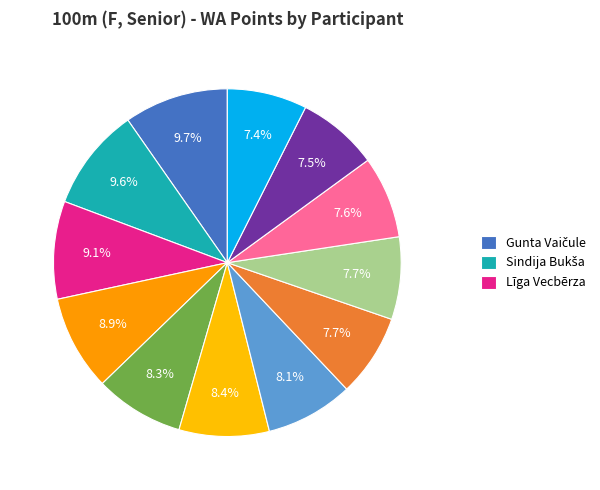

Which slice is the largest?

Gunta Vaičule